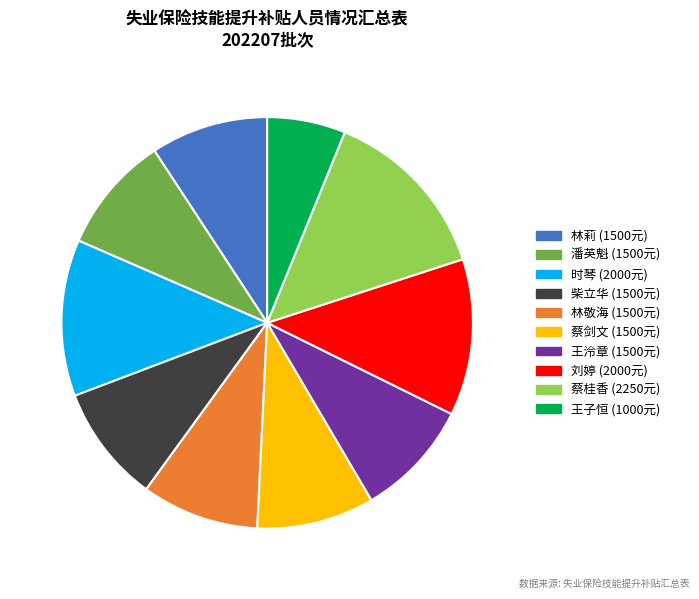

How many segments does this pie chart have?

10